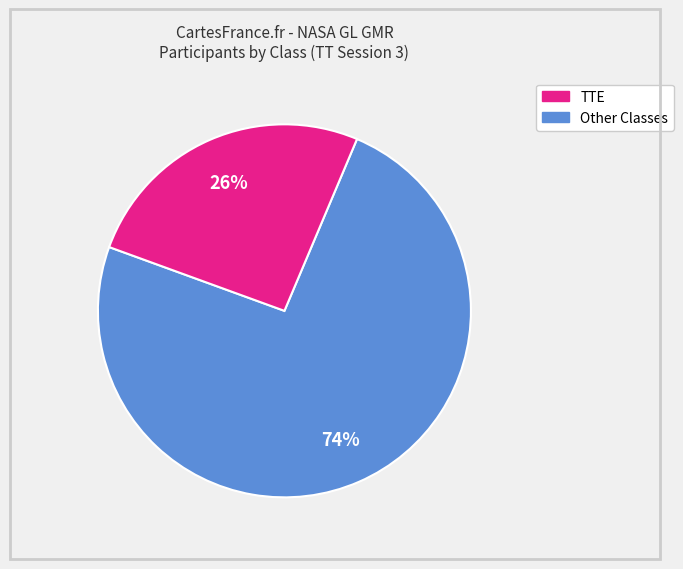

How many slices are in this pie chart?

2